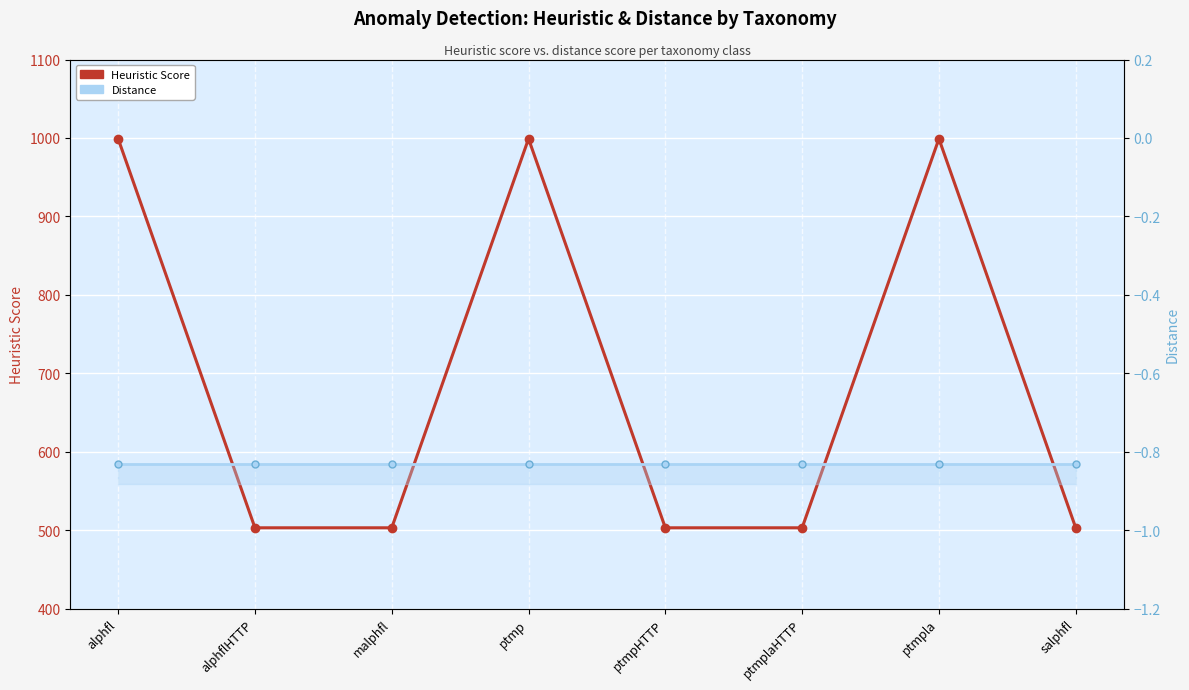

What are all the series names shown in the legend?

Heuristic Score, Distance